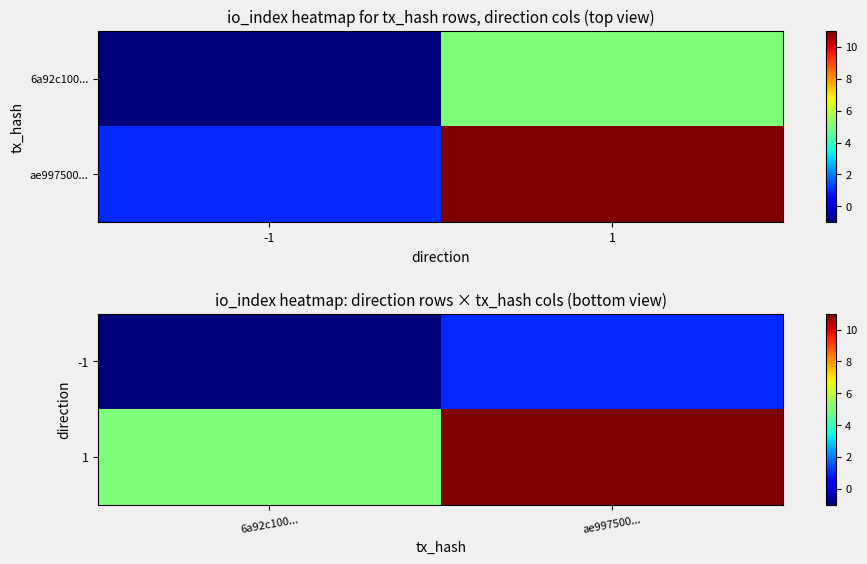

What is the minimum value shown in the chart?

-1